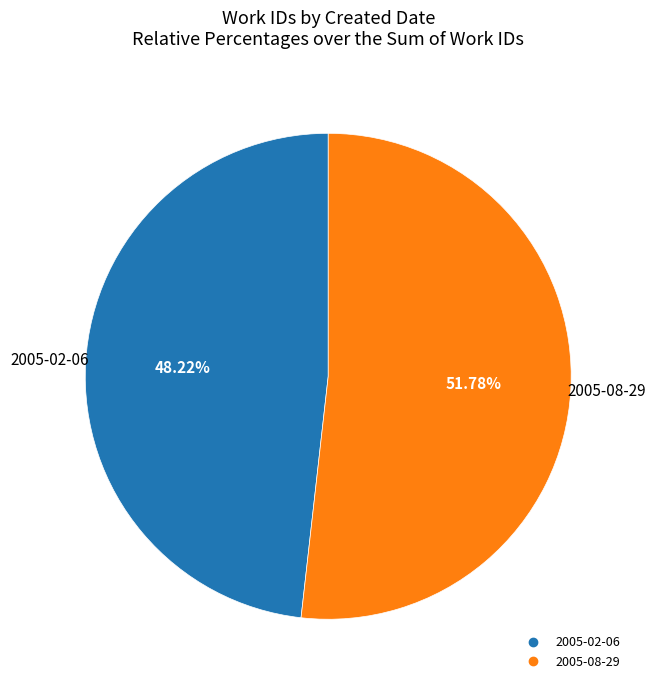

How much of the chart is everything except 2005-08-29?

48.2%